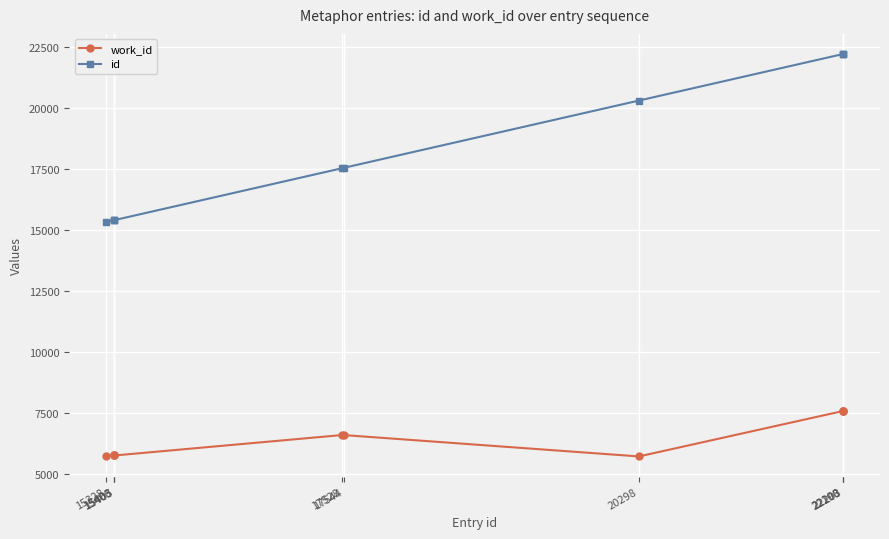

The value of id at 15405 is 15405. True or false?

True